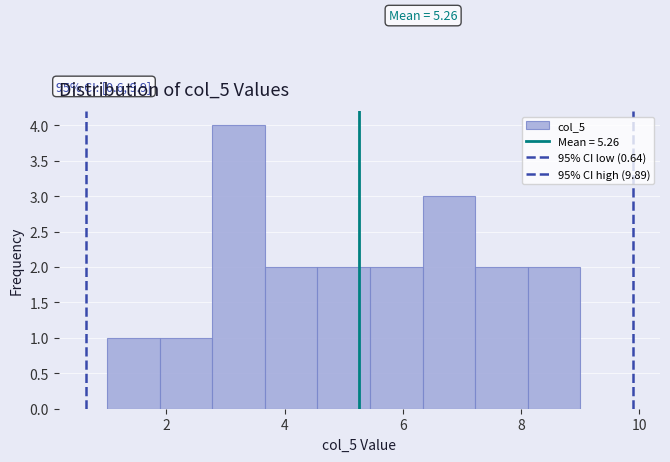

Over which range of the x-axis is the bar tallest?

2.8 to 3.6